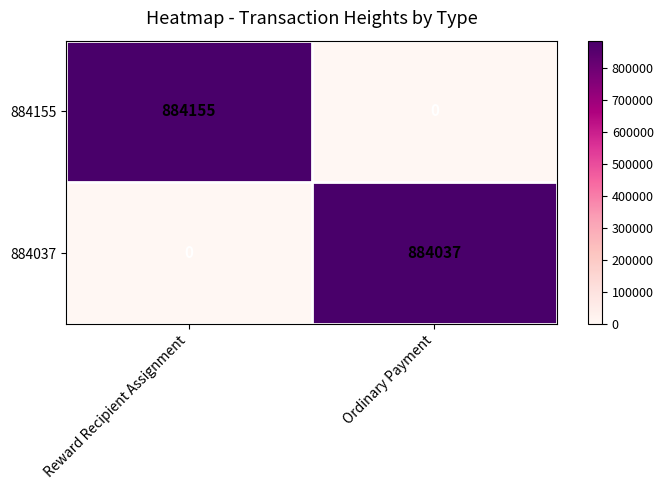

Between Reward Recipient Assignment and Ordinary Payment, which series saw the biggest shift?

884155